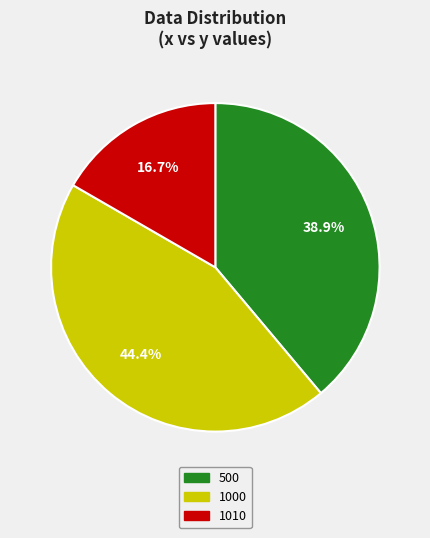

True or false: 500 accounts for 39% of the total.

True